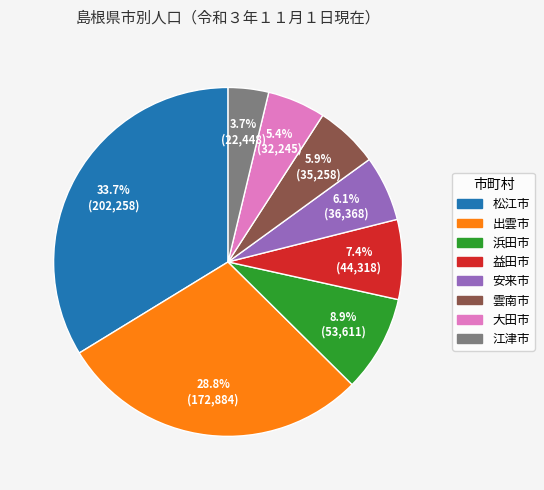

Does 浜田市 represent more than half of the total?

No